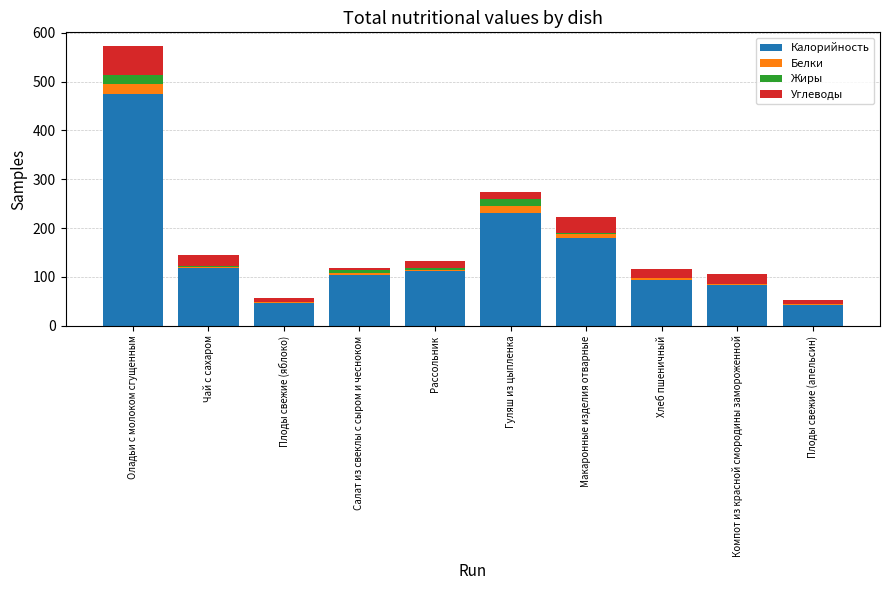

Where is Калорийность nearest to the value 259?

Гуляш из цыпленка